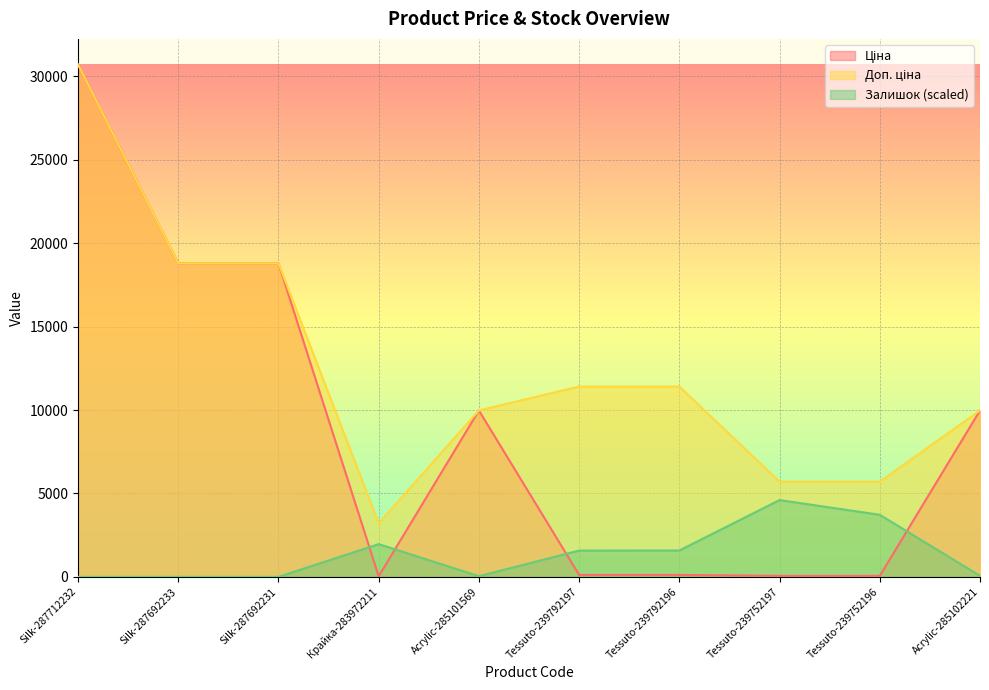

How many data points in Доп. ціна are above 11410?

3